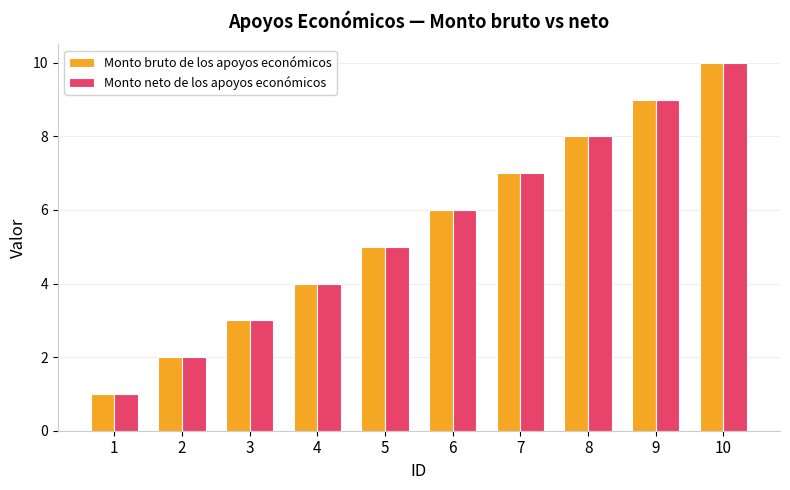

At which category is the sum across all series the highest?

10